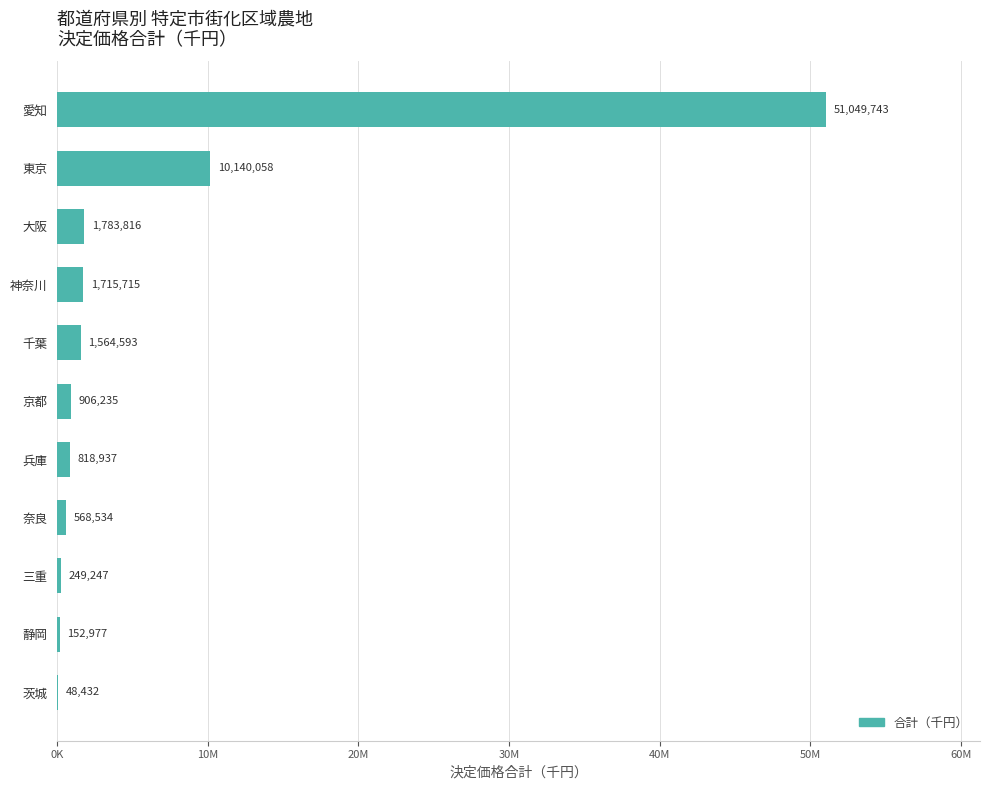

Are the bars horizontal?

Yes